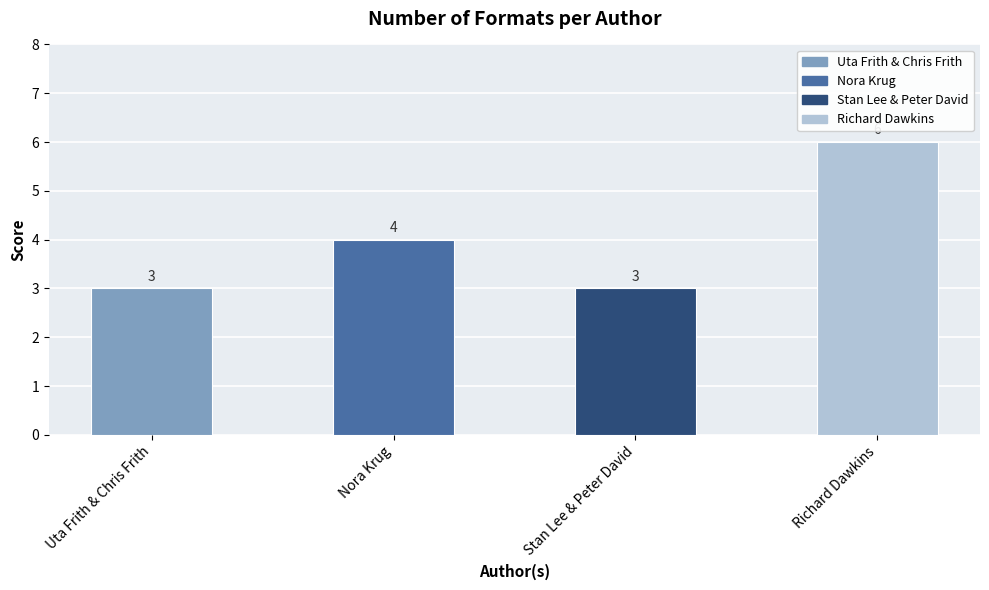

What is the difference between the second highest and second lowest values?

1